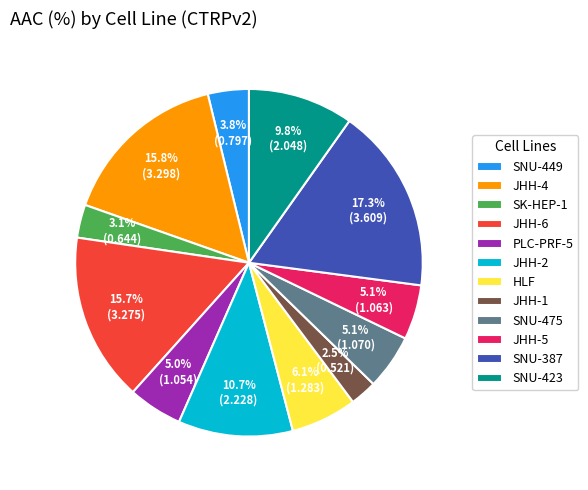

Which category has the smallest portion of the pie?

JHH-1